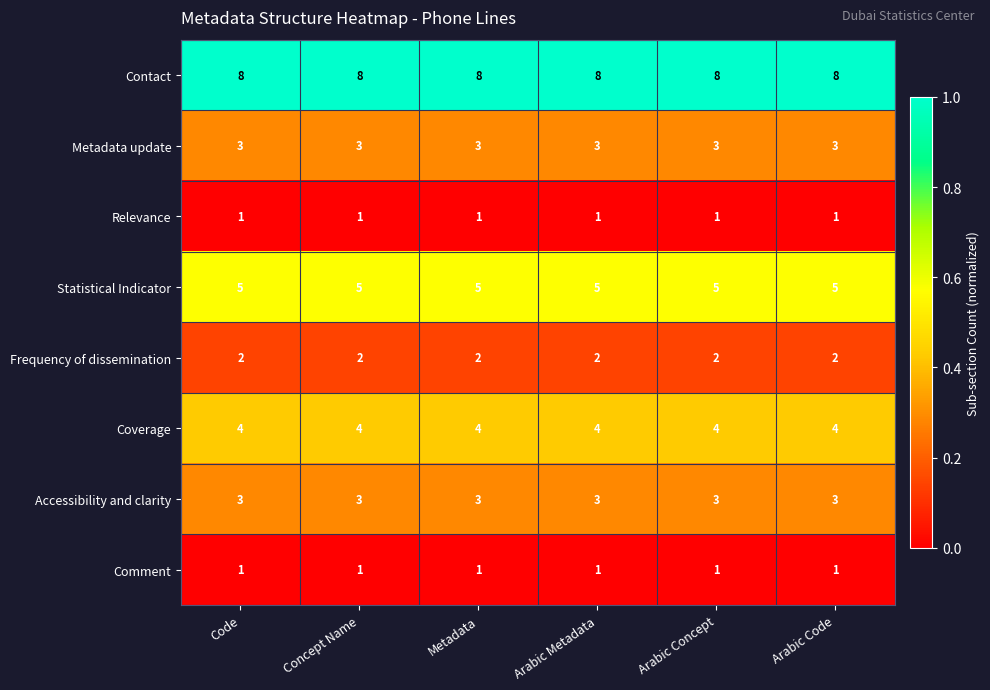

At how many categories does at least one series exceed 5?

6